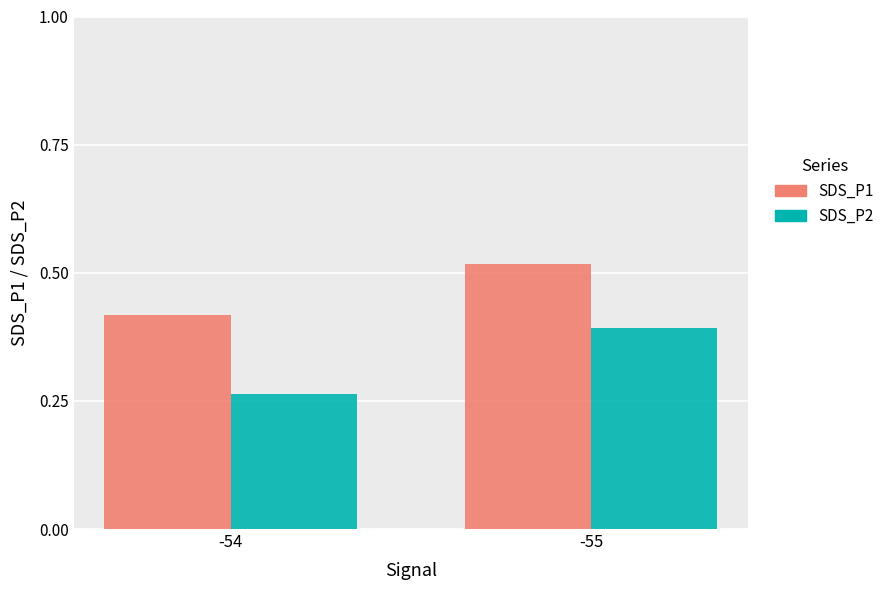

What are all the series names shown in the legend?

SDS_P1, SDS_P2